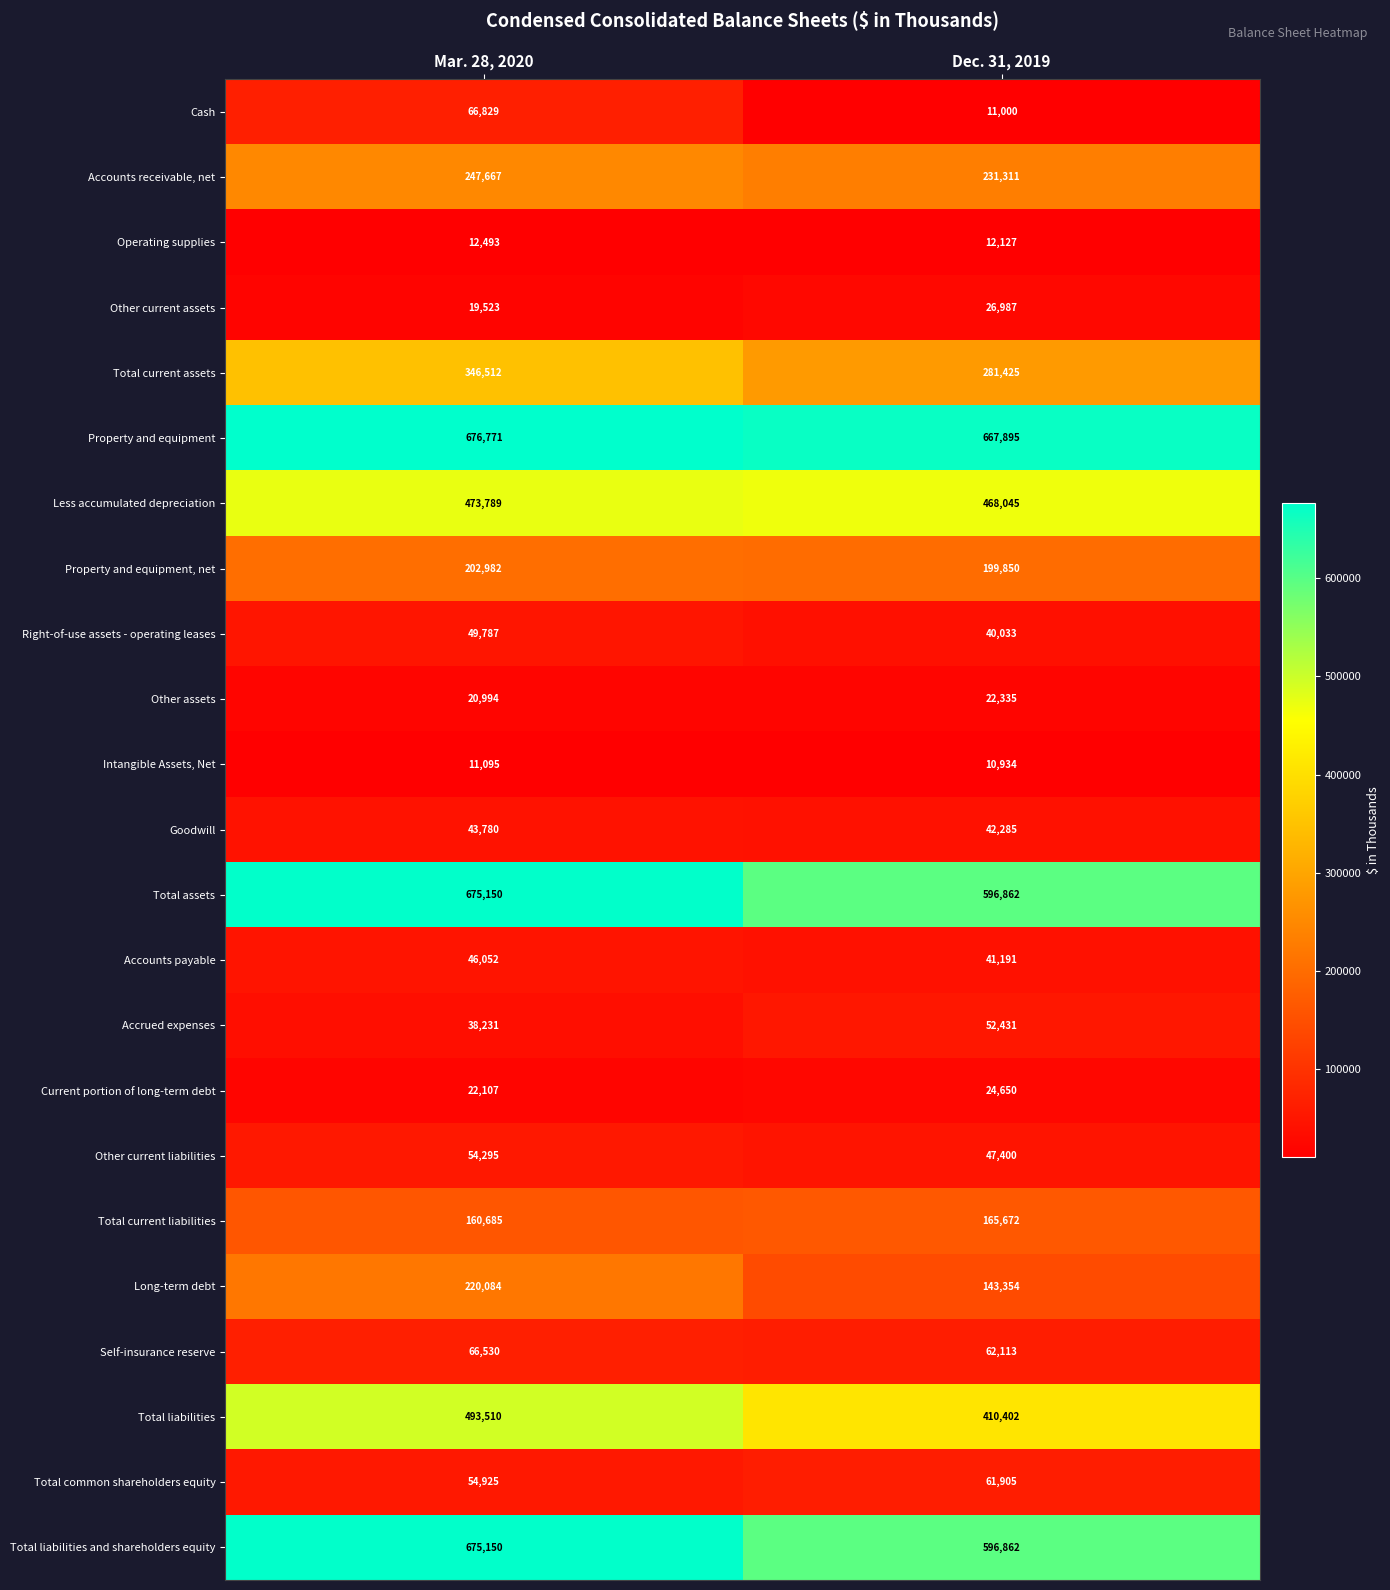

Which series changed the most between Mar. 28, 2020 and Dec. 31, 2019?

Total liabilities